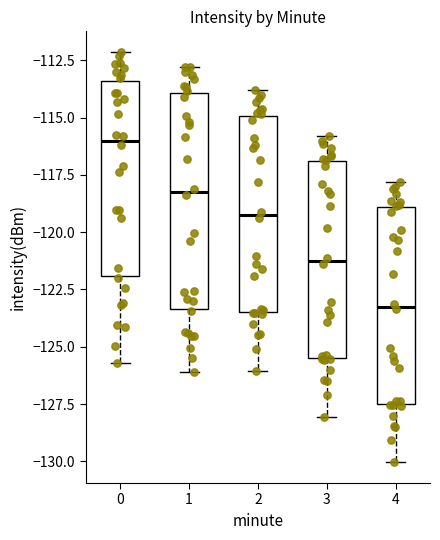

Reading left to right, read every box against the y-axis: the position of its median line, the range the box covers, and the ends of its whiskers. The values are not printed on the chart, so give them approximately, as read against the axis.

0: median -116.0, box -122.0 to -113.5, whiskers -125.5 to -112.0
1: median -118.0, box -123.5 to -114.0, whiskers -126.0 to -113.0
2: median -119.0, box -123.5 to -115.0, whiskers -126.0 to -114.0
3: median -121.0, box -125.5 to -117.0, whiskers -128.0 to -116.0
4: median -123.0, box -127.5 to -119.0, whiskers -130.0 to -118.0